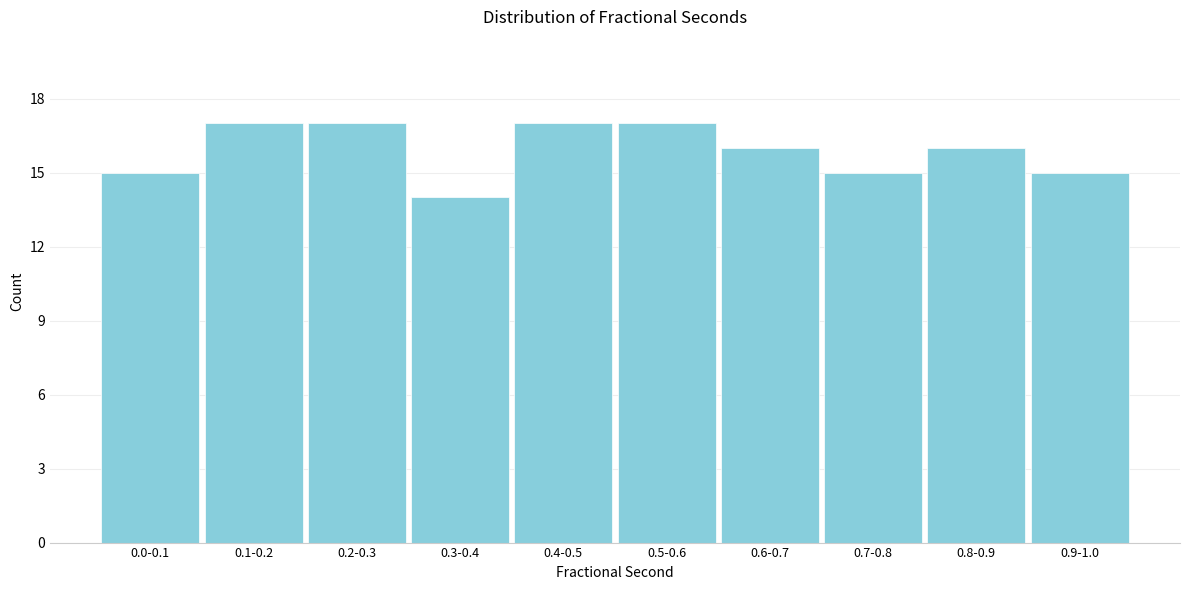

Reading left to right, list all the values displayed in this chart.

0.0-0.1=15	0.1-0.2=17	0.2-0.3=17	0.3-0.4=14	0.4-0.5=17	0.5-0.6=17	0.6-0.7=16	0.7-0.8=15	0.8-0.9=16	0.9-1.0=15